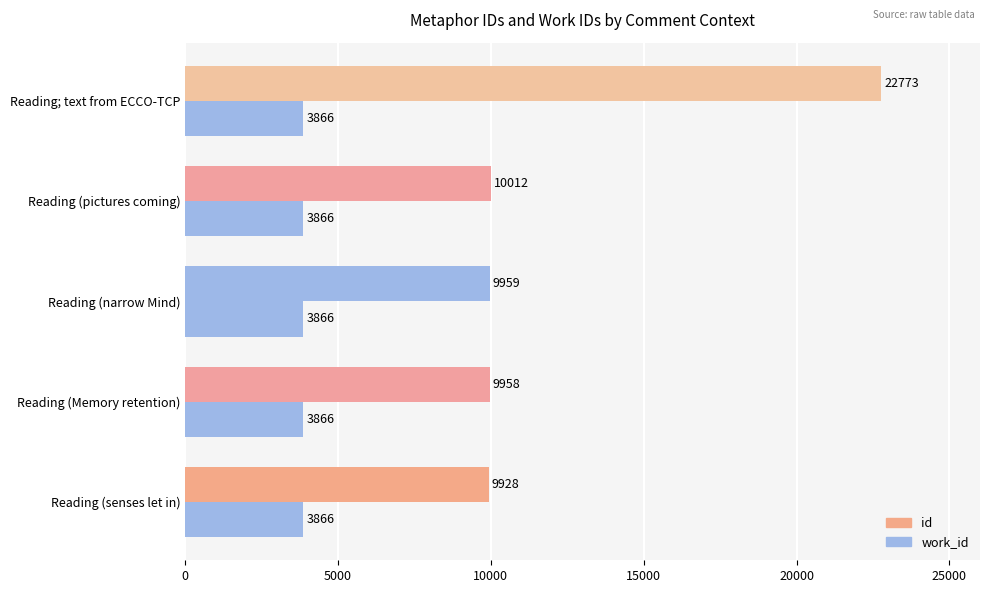

Count the number of categories in the chart.

5